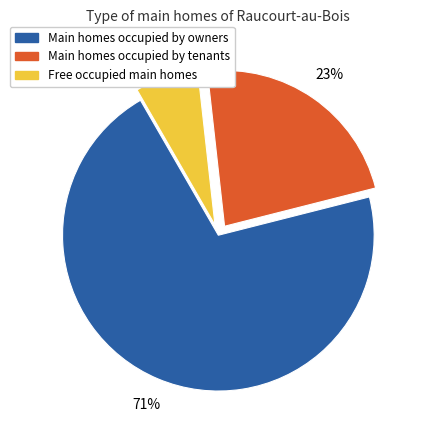

Does any single category account for the majority?

Yes